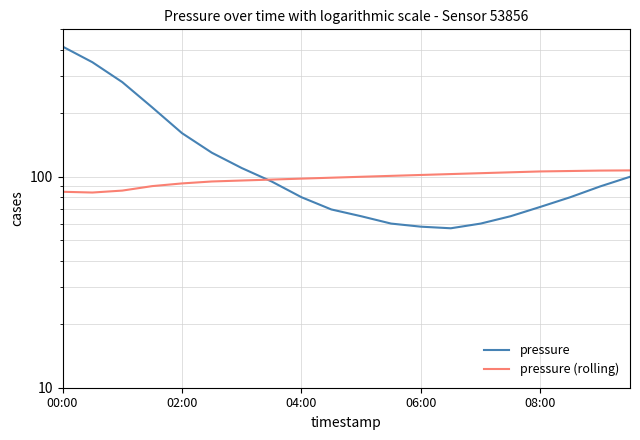

What are all the series names shown in the legend?

pressure, pressure (rolling)